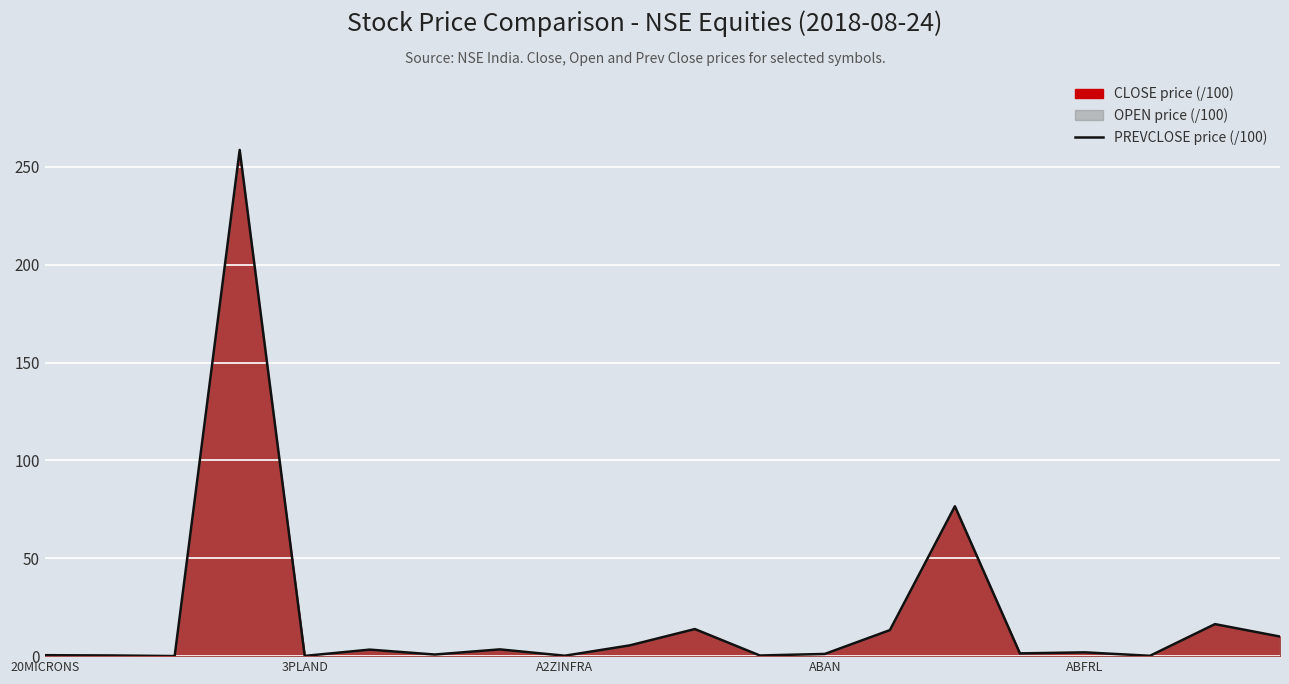

What is the highest value of the PREVCLOSE price (/100) series?

258.6